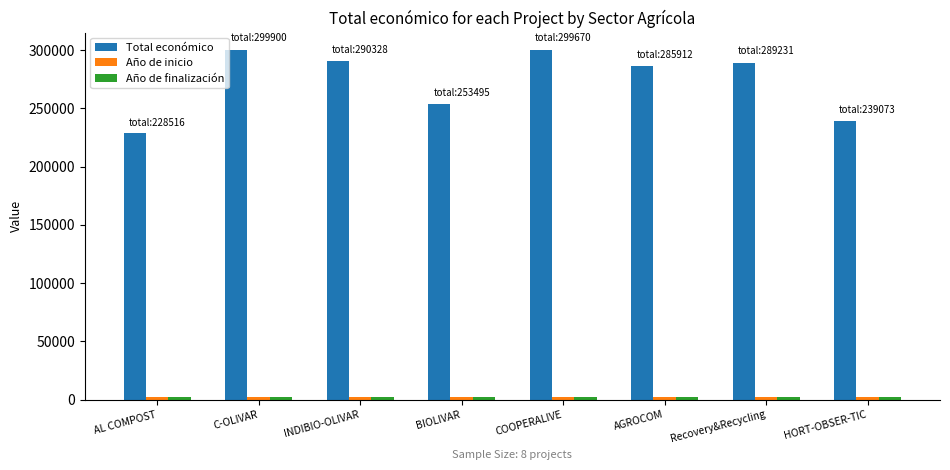

Which series has the largest range (max minus min)?

Total económico